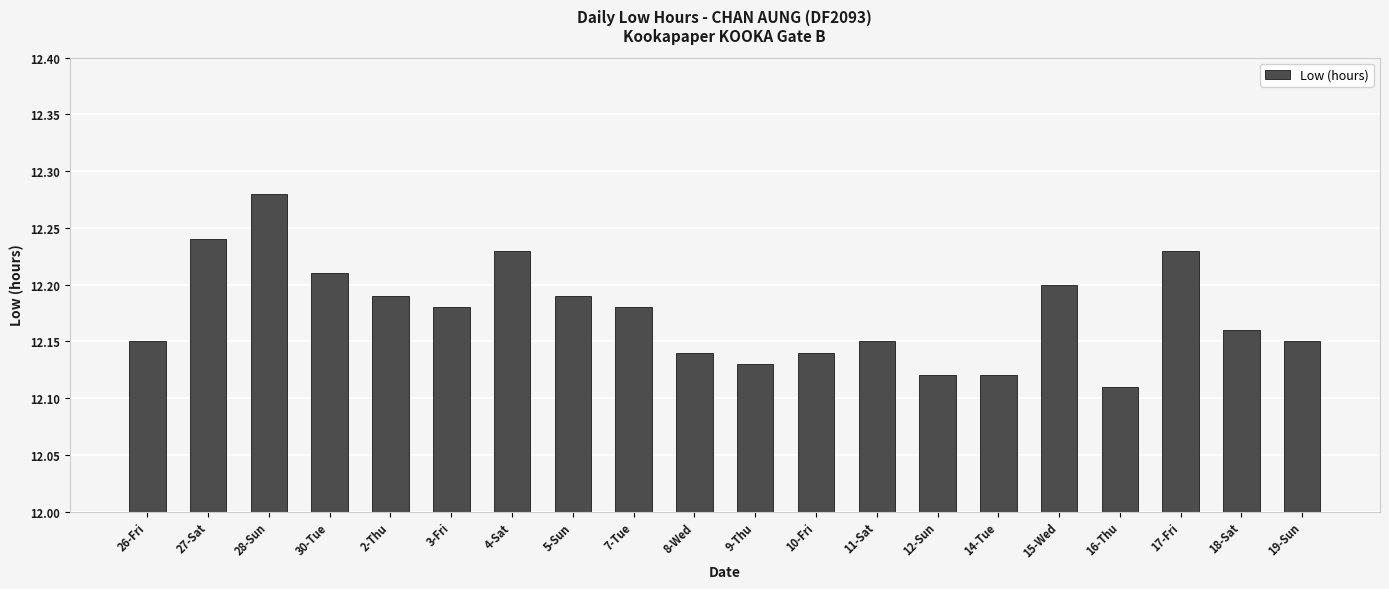

What is the ratio of the value at 19-Sun to the value at 5-Sun?

1.0